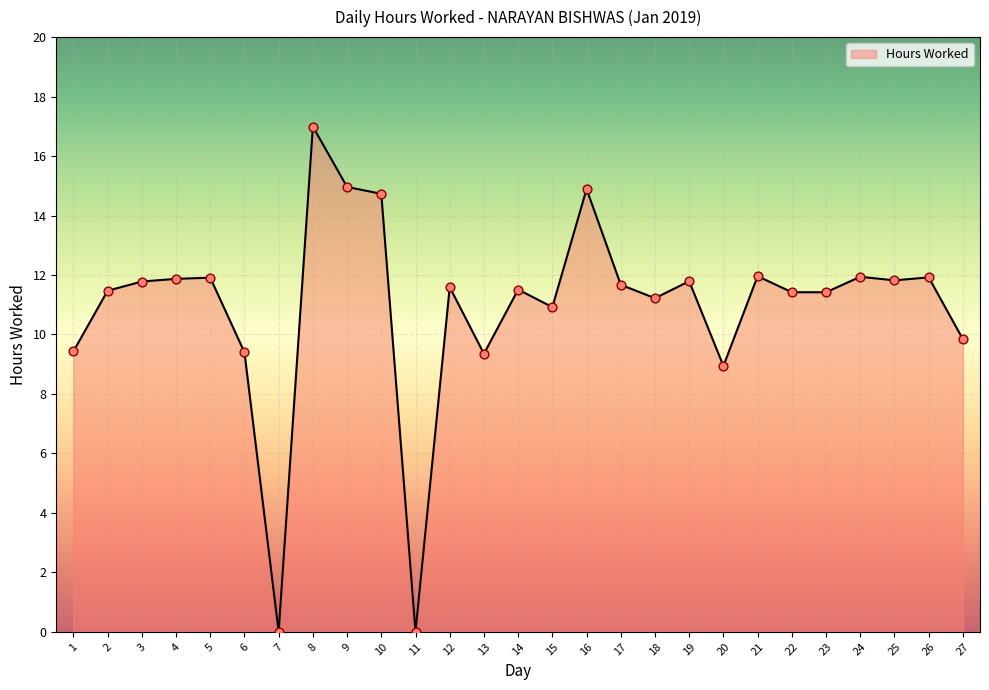

What is the ratio of the value at 20 to the value at 12?

0.8